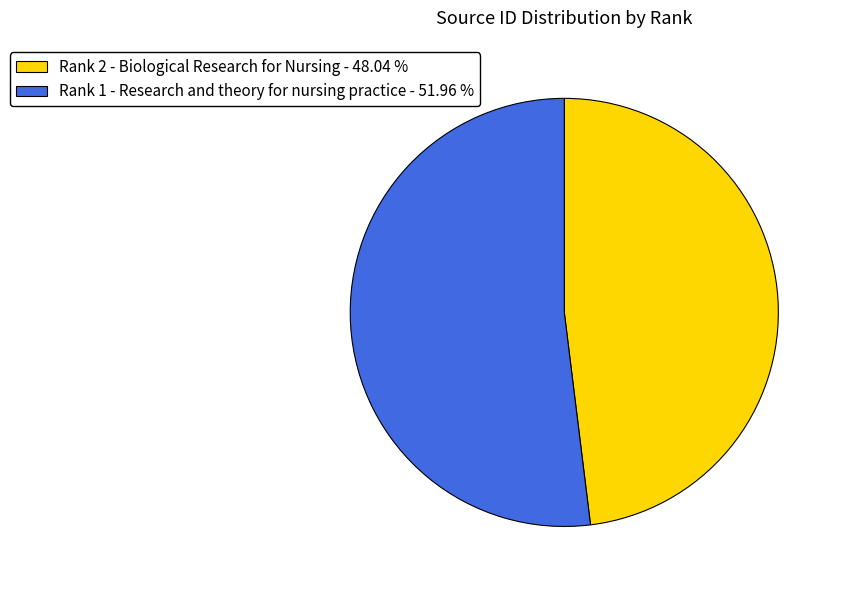

Which category accounts for the majority?

Rank 1 - Research and theory for nursing practice